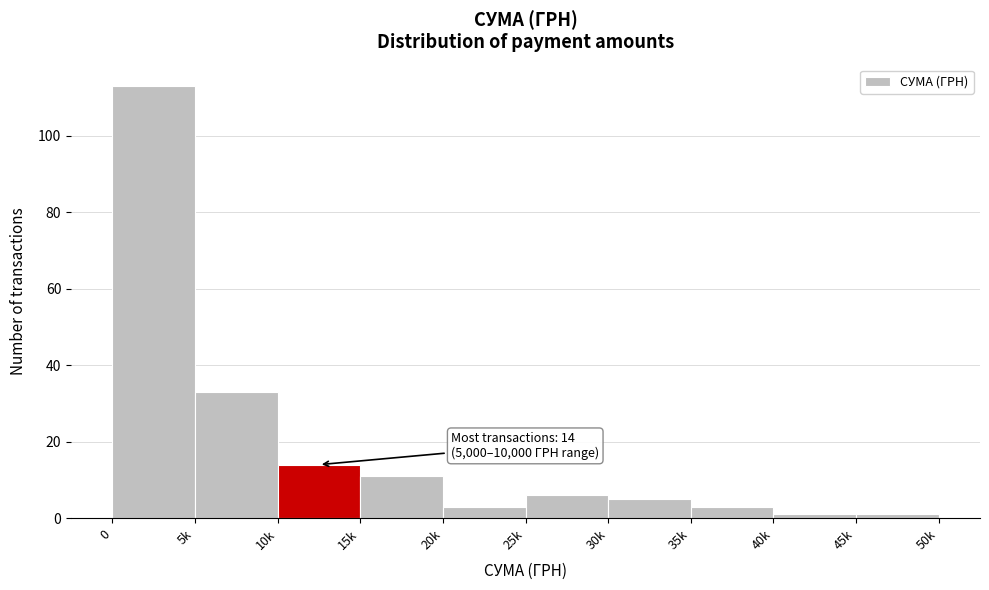

Reading left to right, extract all data points from this chart.

113	33	14	11	3	6	5	3	1	1